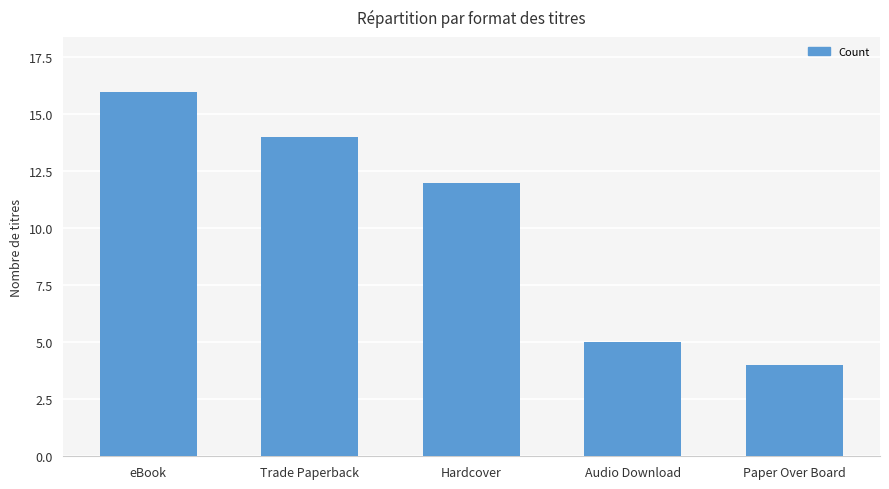

Reading right to left, transcribe all the data shown in this chart.

4	5	12	14	16